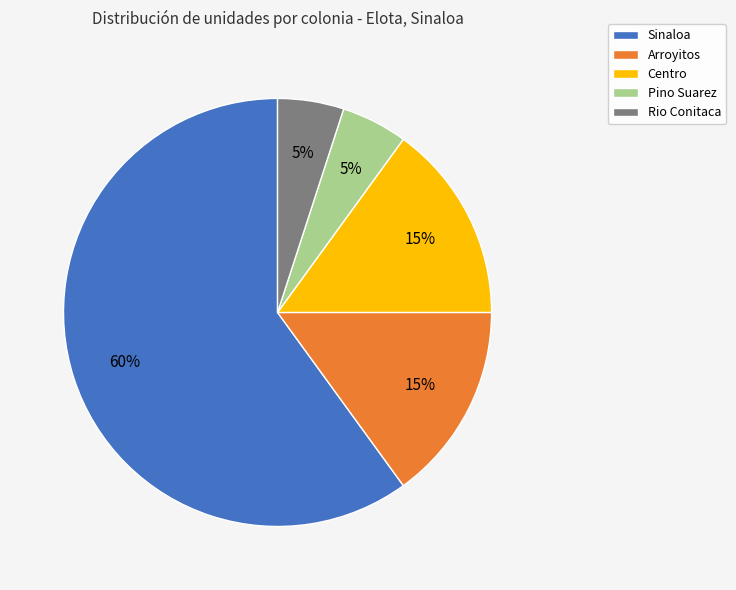

What is the largest slice in the pie chart?

Sinaloa